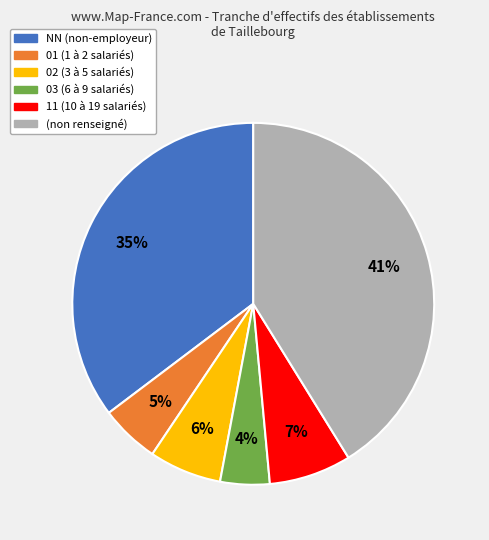

To the nearest percent, what is the average slice percentage?

17%